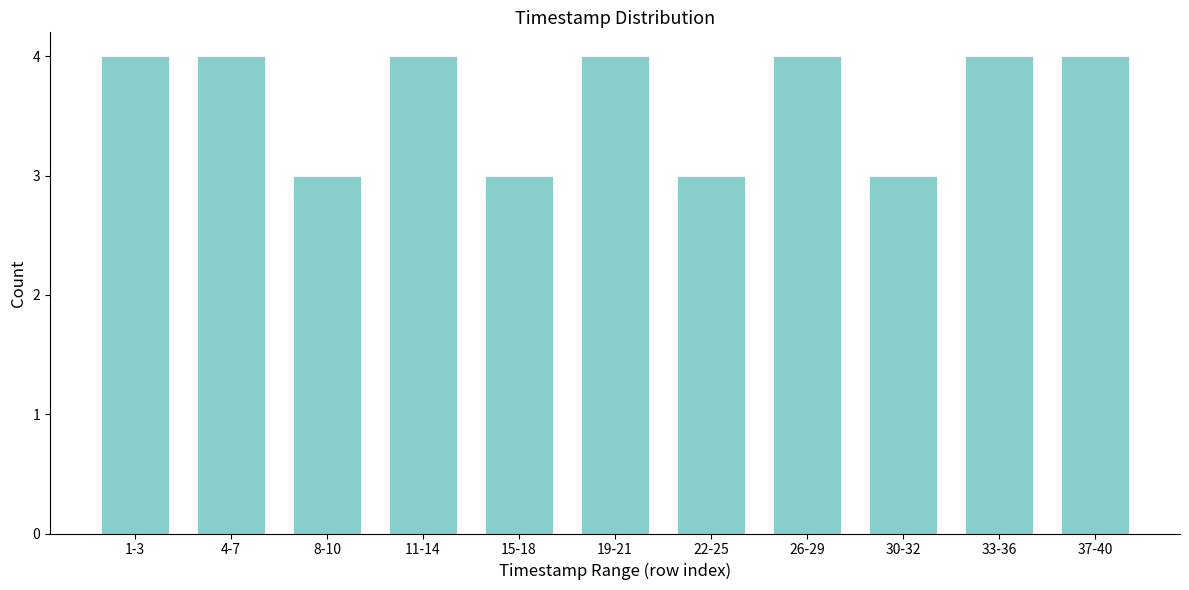

Reading left to right, extract all data points from this chart.

1-3=4	4-7=4	8-10=3	11-14=4	15-18=3	19-21=4	22-25=3	26-29=4	30-32=3	33-36=4	37-40=4